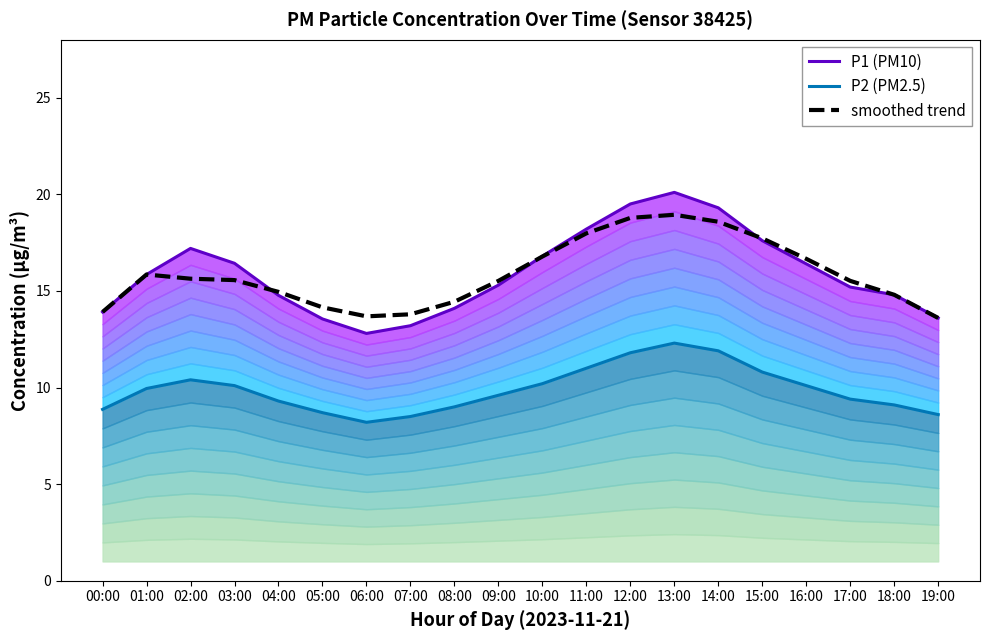

Reading left to right, list all the values displayed in this chart.

P1 (PM10): 13.9	15.8	17.2	16.4	14.8	13.6	12.8	13.2	14.1	15.3	16.8	18.2	19.5	20.1	19.3	17.6	16.4	15.2	14.8	13.6
P2 (PM2.5): 8.9	9.9	10.4	10.1	9.3	8.7	8.2	8.5	9.0	9.6	10.2	11.0	11.8	12.3	11.9	10.8	10.1	9.4	9.1	8.6
smoothed trend: 13.9	15.8	15.6	15.6	15.0	14.2	13.7	13.8	14.4	15.5	16.8	18.0	18.8	18.9	18.6	17.7	16.7	15.5	14.8	13.6